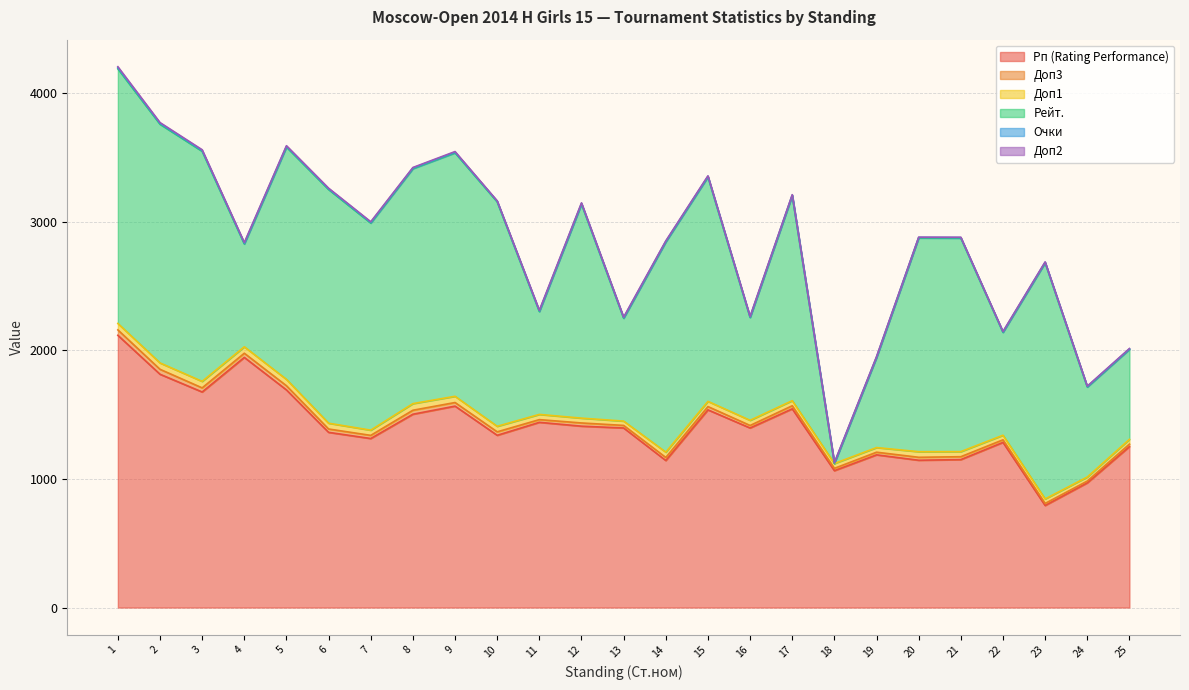

Which has a higher value, 7 or 19?

7